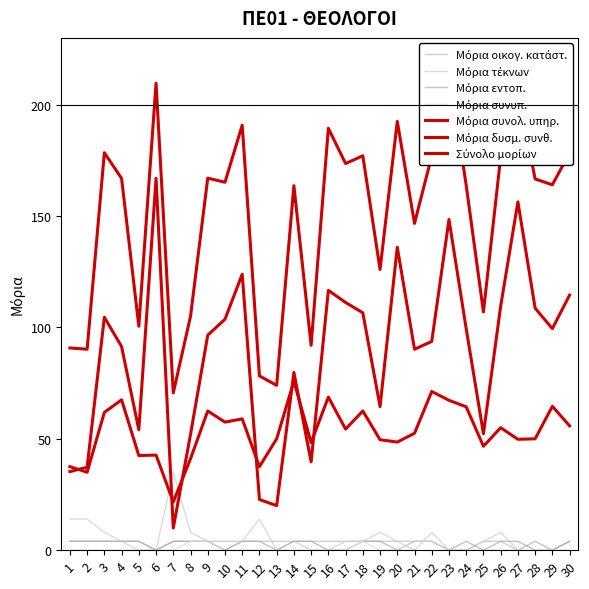

True or false: Μόρια δυσμ. συνθ. and Μόρια συνολ. υπηρ. cross at least once.

True